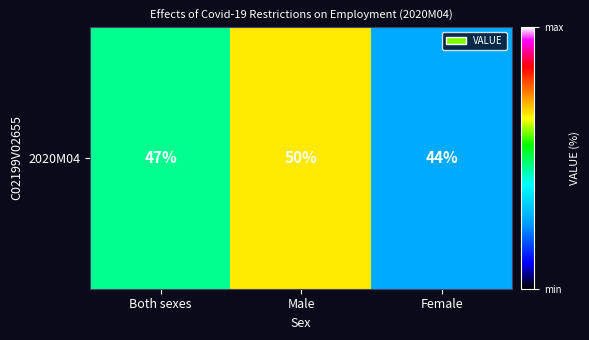

What is the change in value from Male to Female?

-6